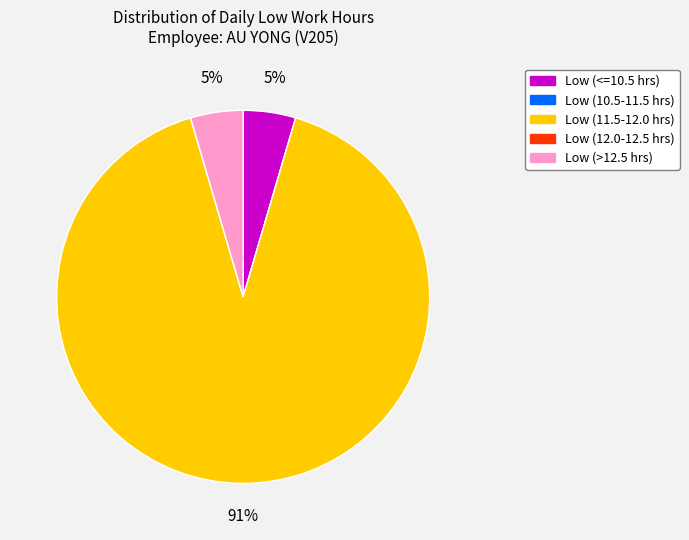

Is it true that Low (<=10.5 hrs) is 12% of the pie?

False